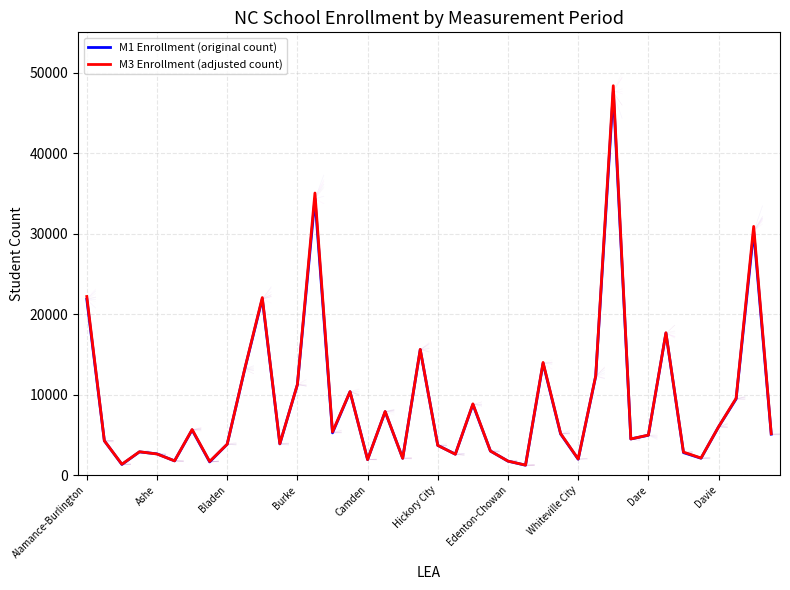

What are all the series names shown in the legend?

M1 Enrollment (original count), M3 Enrollment (adjusted count)